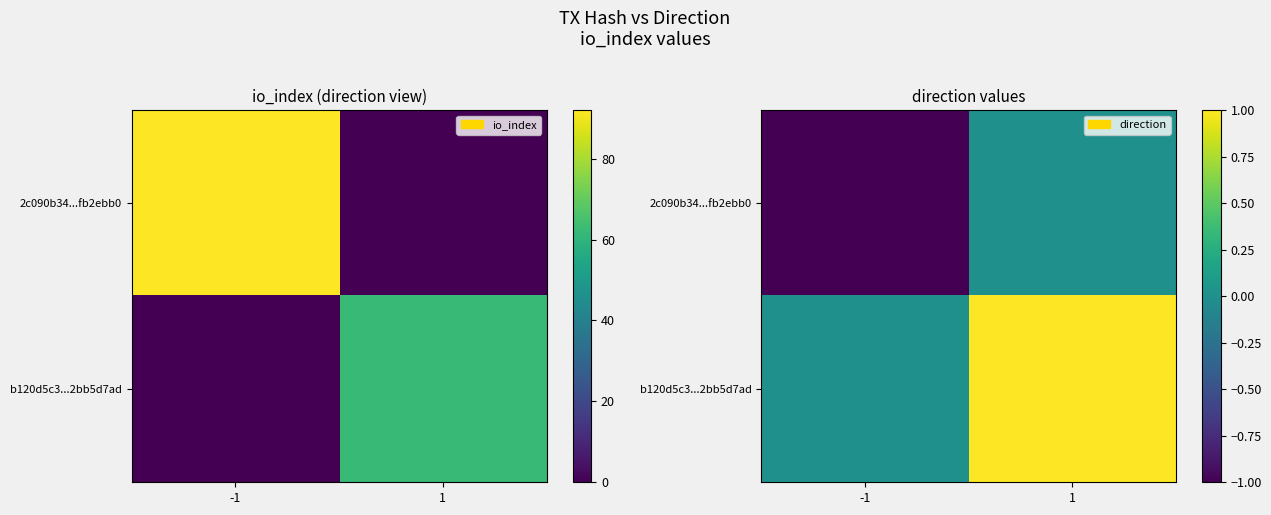

Which series has the widest spread of values?

2c090b34...fb2ebb0